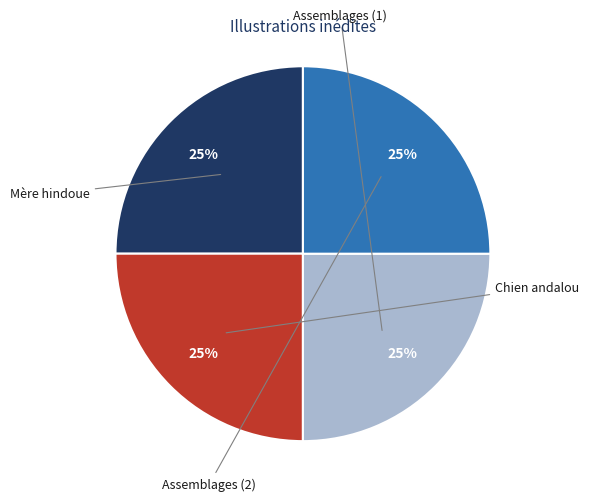

Does any single category account for the majority?

No